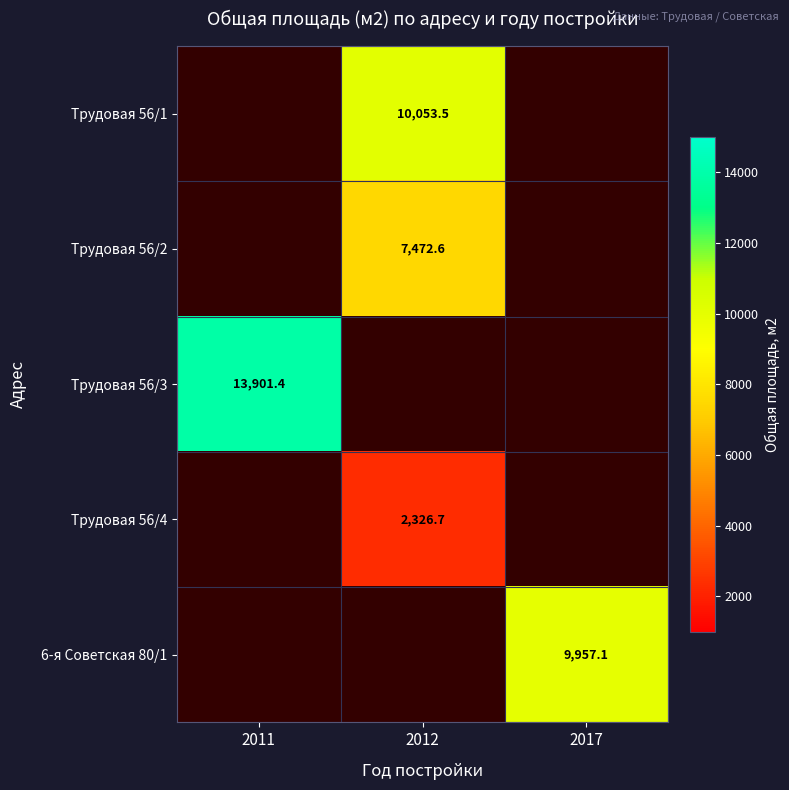

True or false: 6-я Советская 80/1 has a value of 9957.1 at 2017.

True